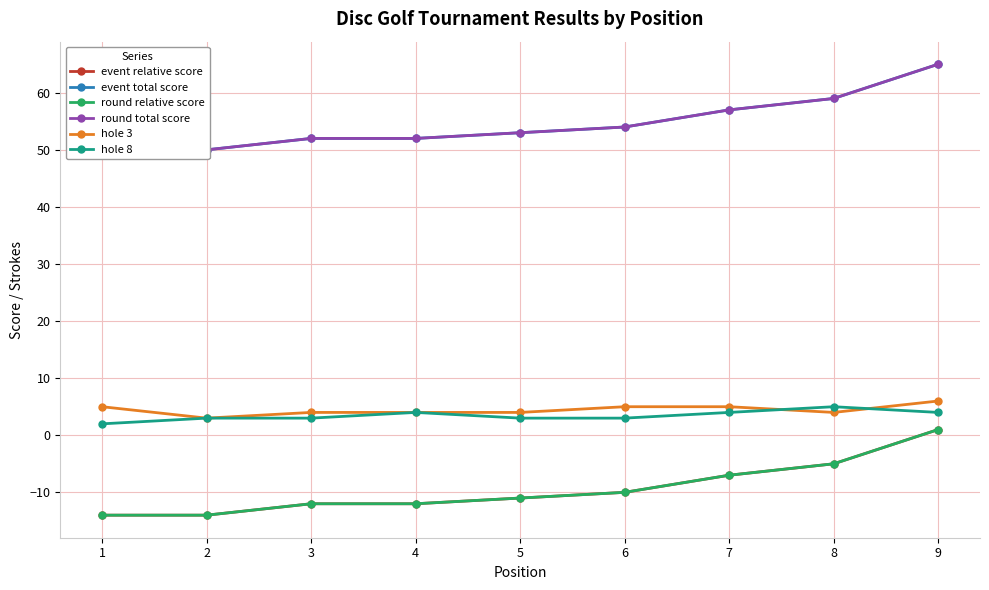

Is the value of hole 8 at 5 greater than the value of round relative score at 3?

Yes